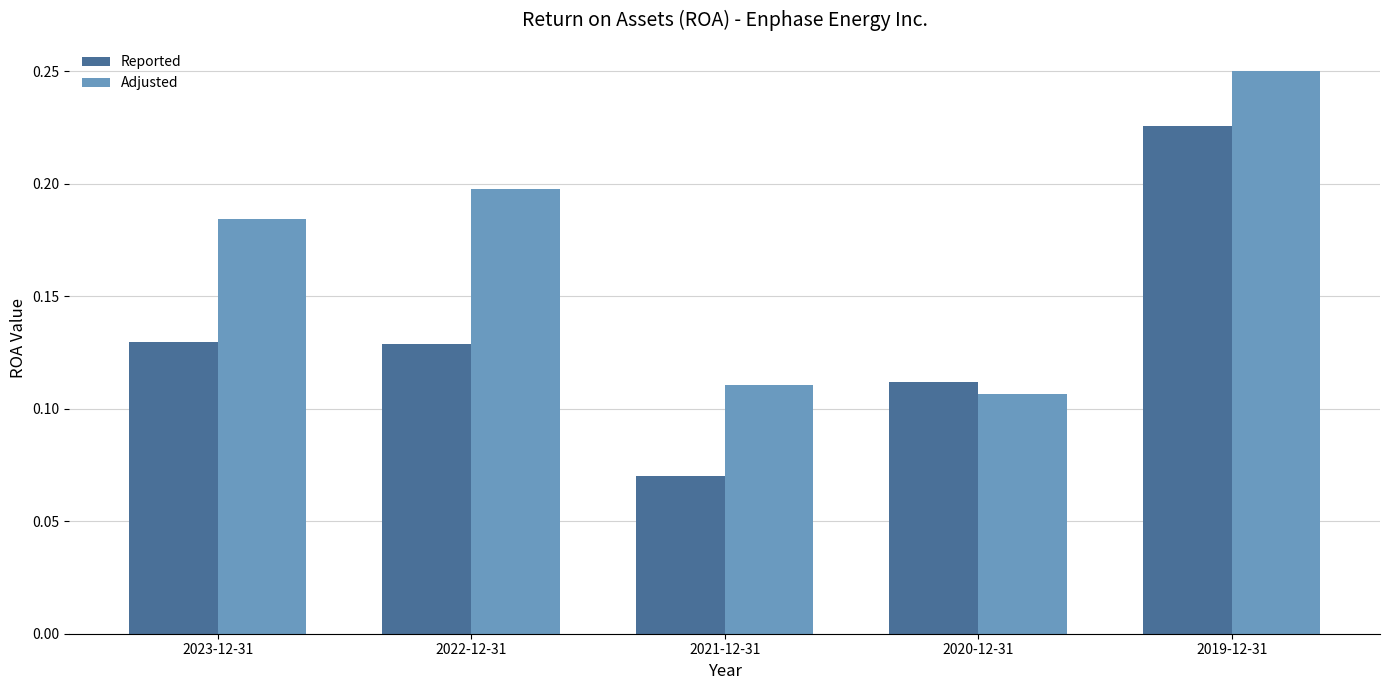

What are all the series names shown in the legend?

Reported, Adjusted